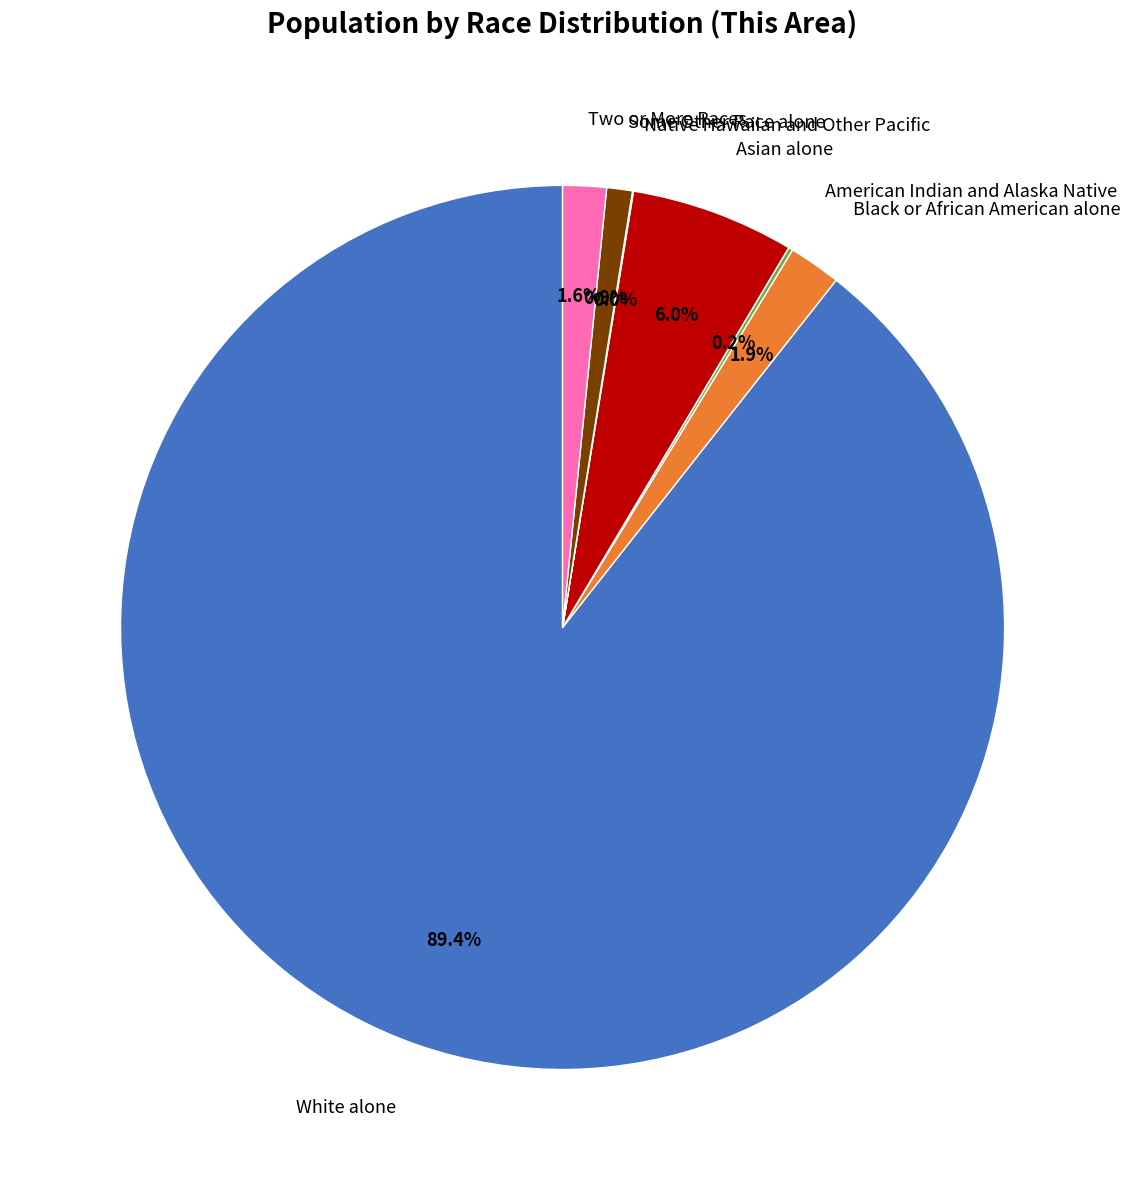

Is there a majority slice in this chart?

Yes